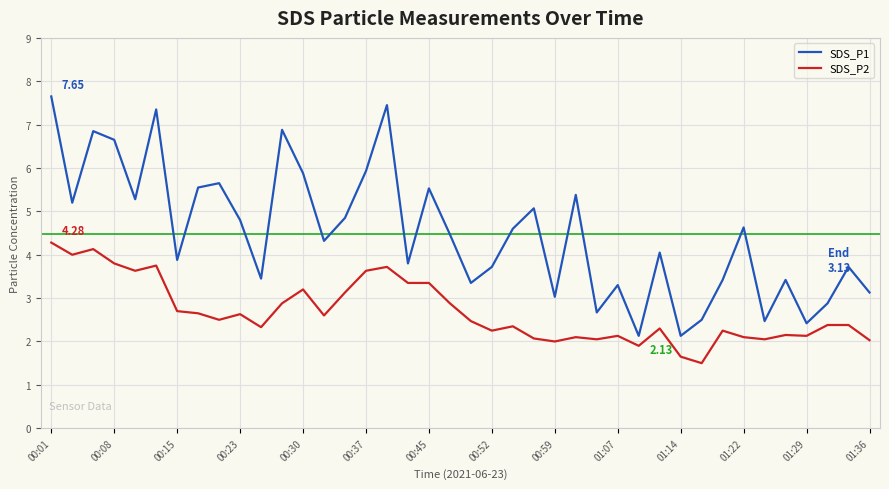

What is the greatest value displayed?

7.7